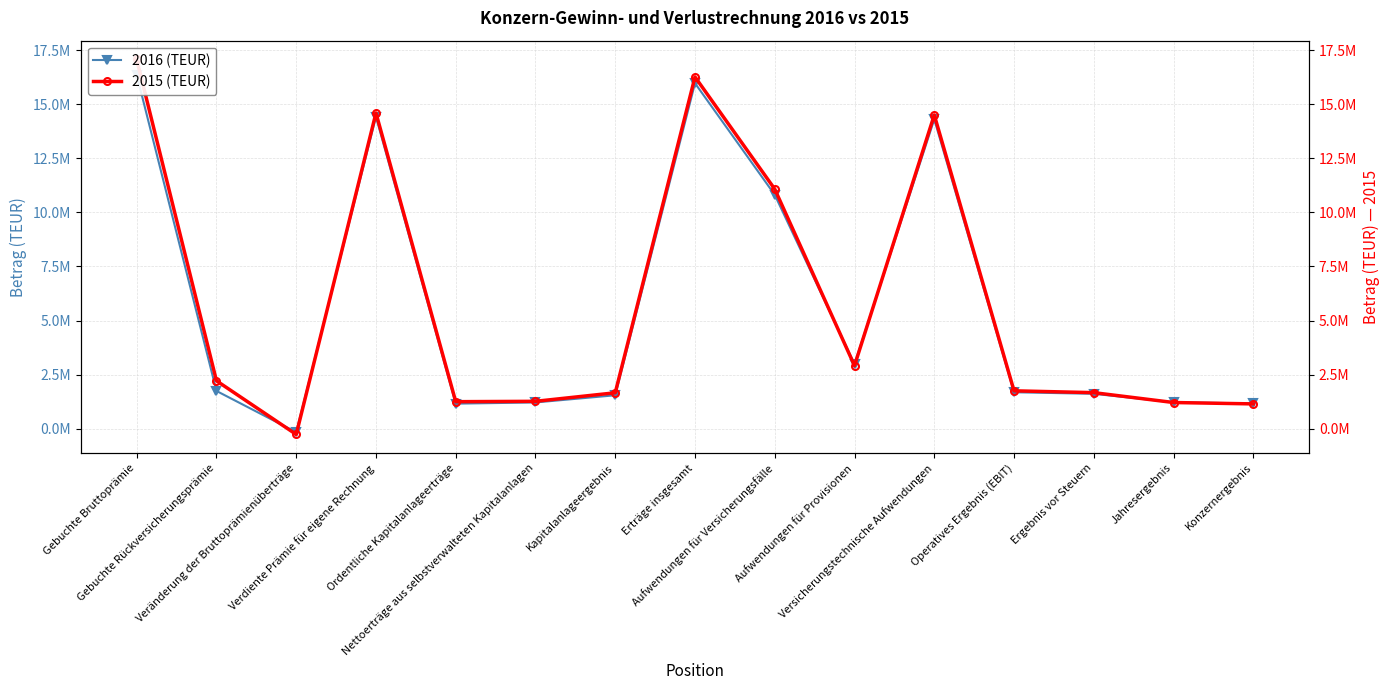

Rank the series by their average value, from highest to lowest.

2015 (TEUR), 2016 (TEUR)